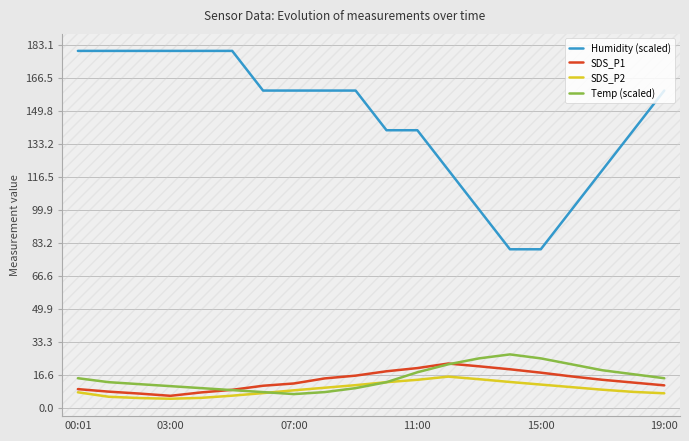

What is the label of the 7th point from the right?

13